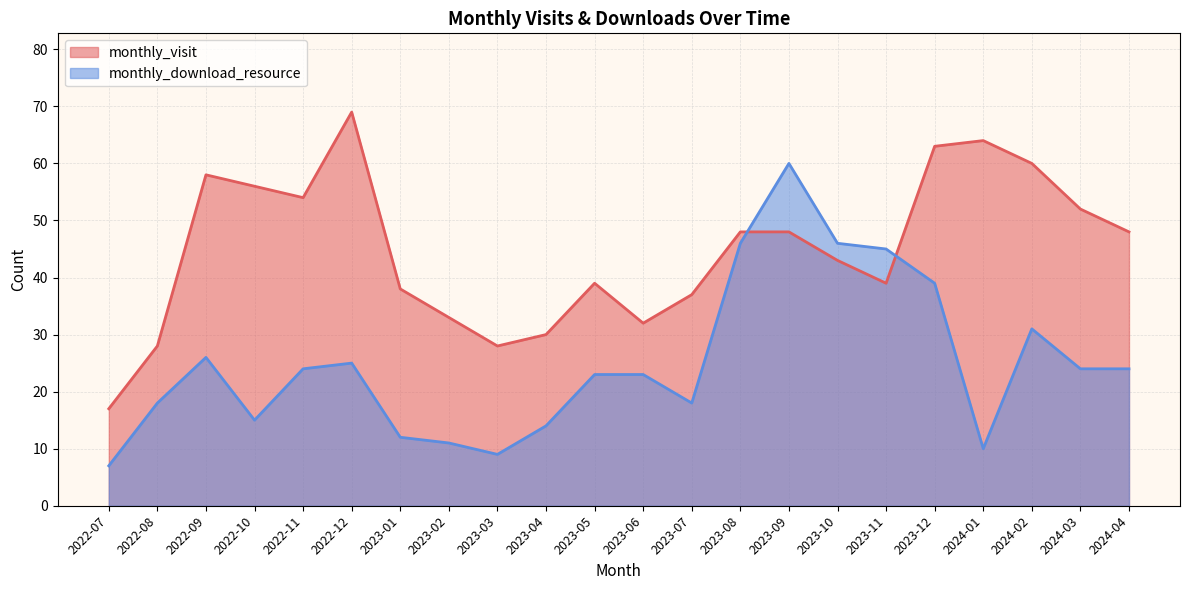

What is the difference between the maximum and second lowest values in the monthly_visit series?

41